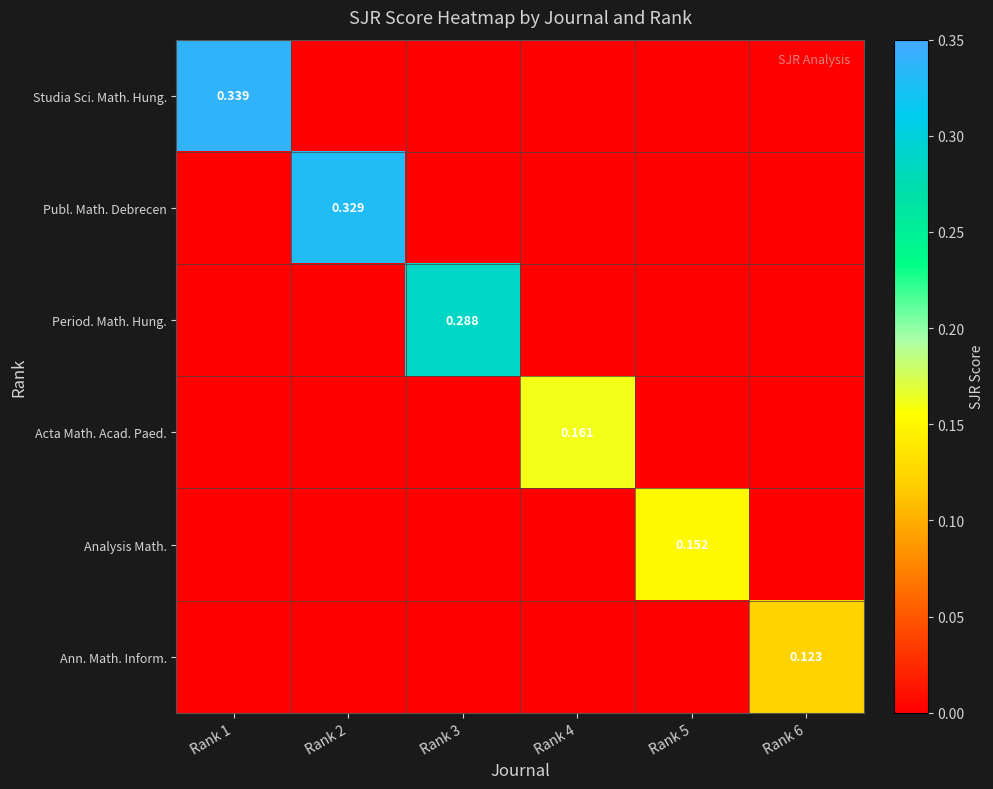

Which category has the lowest value in the Analysis Math. series?

Rank 1